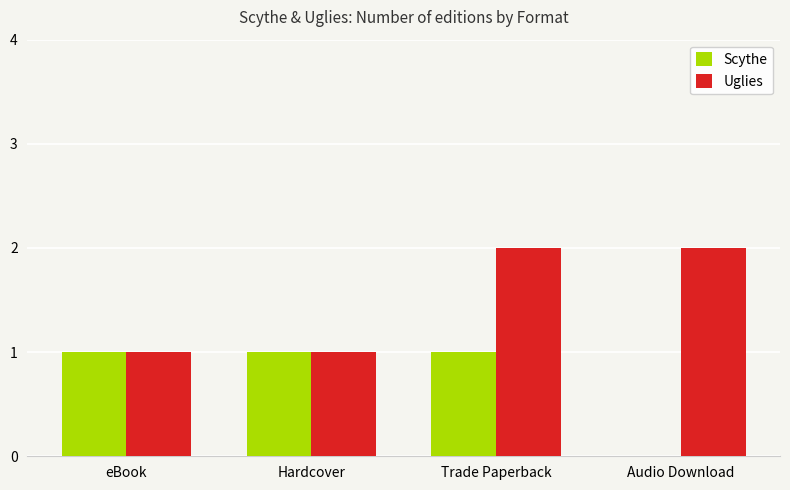

Where is Scythe nearest to the value 0?

Audio Download